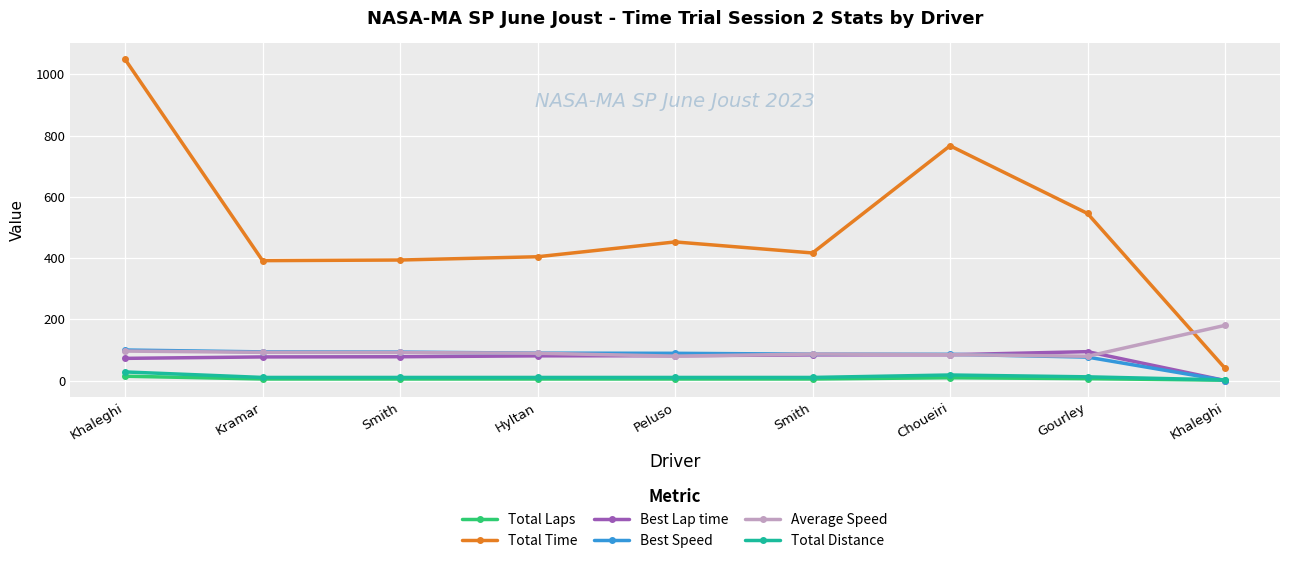

Where does the Total Laps series first go above 5?

Khaleghi